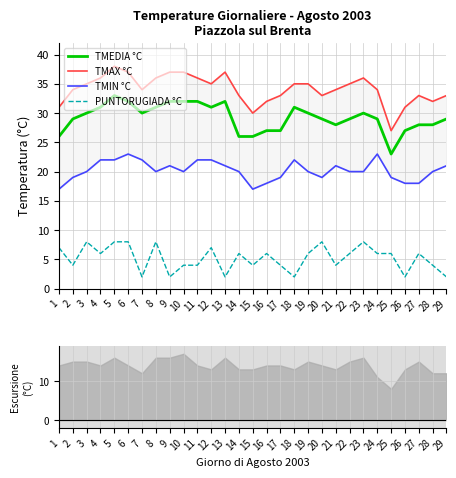

Which category has the lowest value in the TMIN °C series?

1